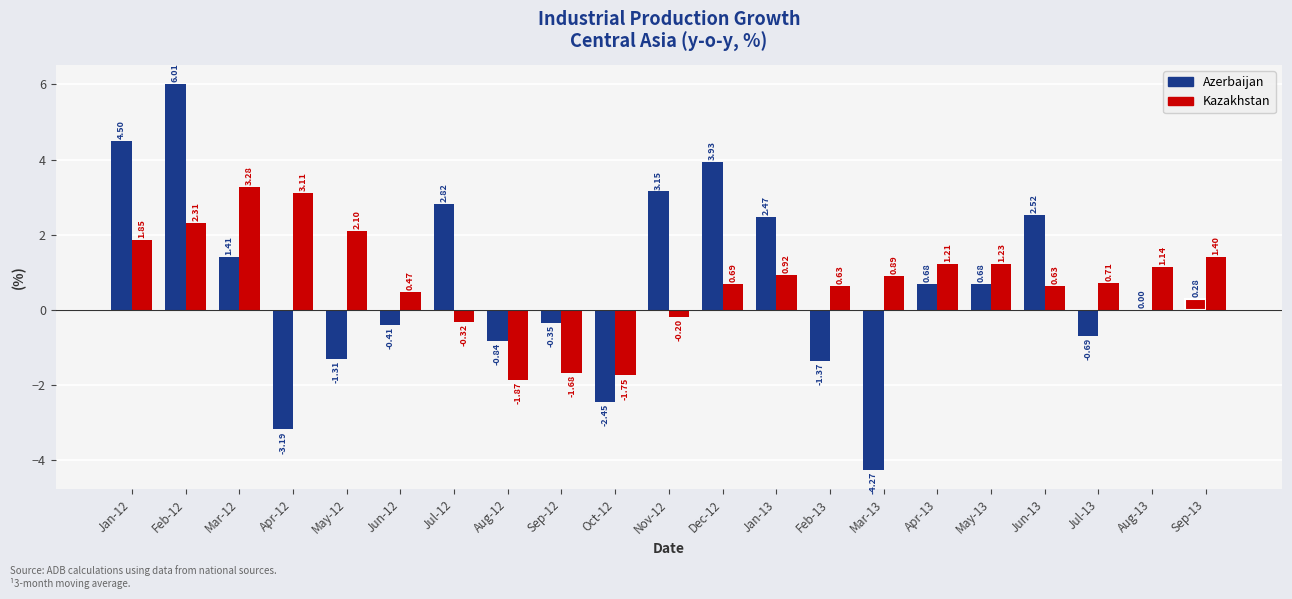

Count the number of data series in this chart.

2